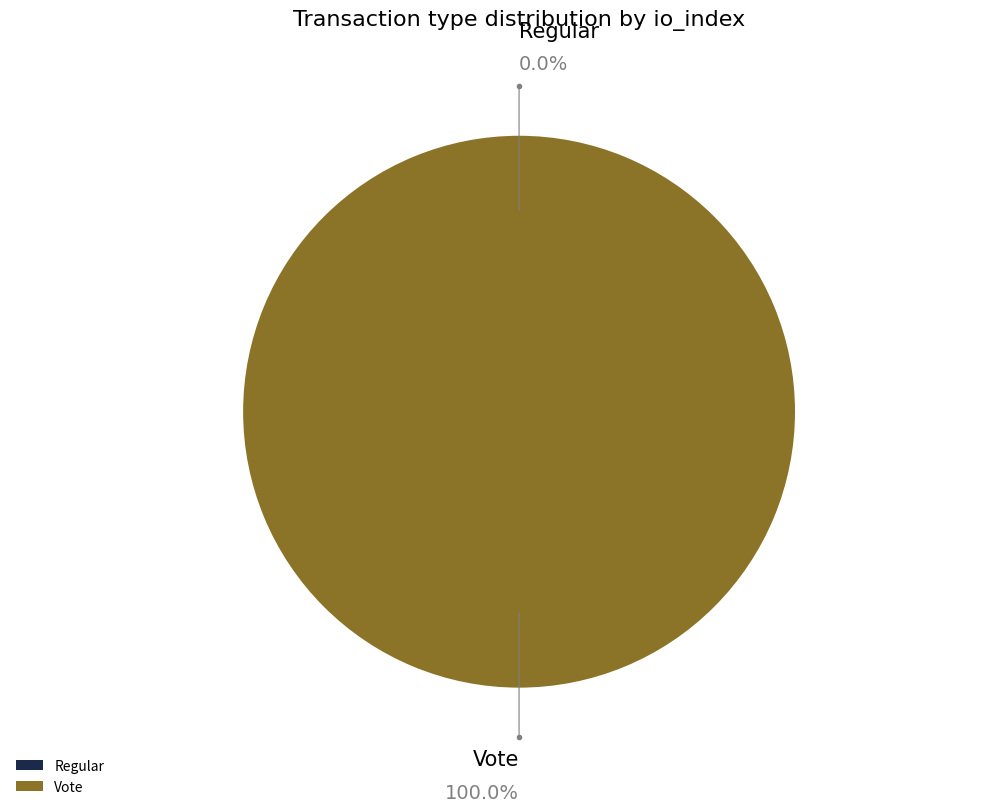

Is there any slice that represents more than half of the pie?

Yes